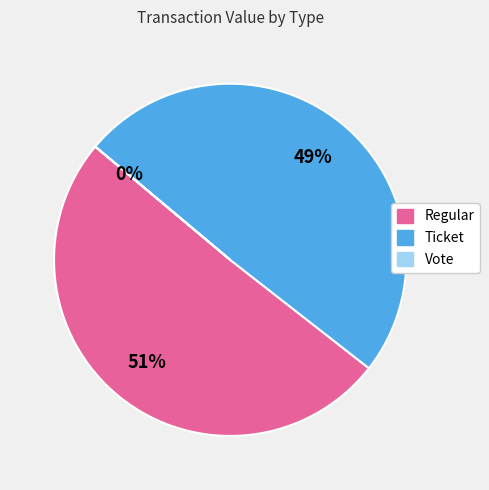

True or false: Regular accounts for 51% of the total.

True